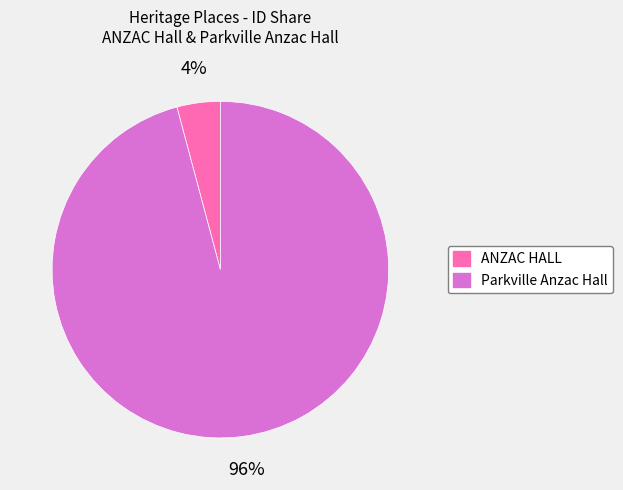

Which slice is the smallest?

ANZAC HALL